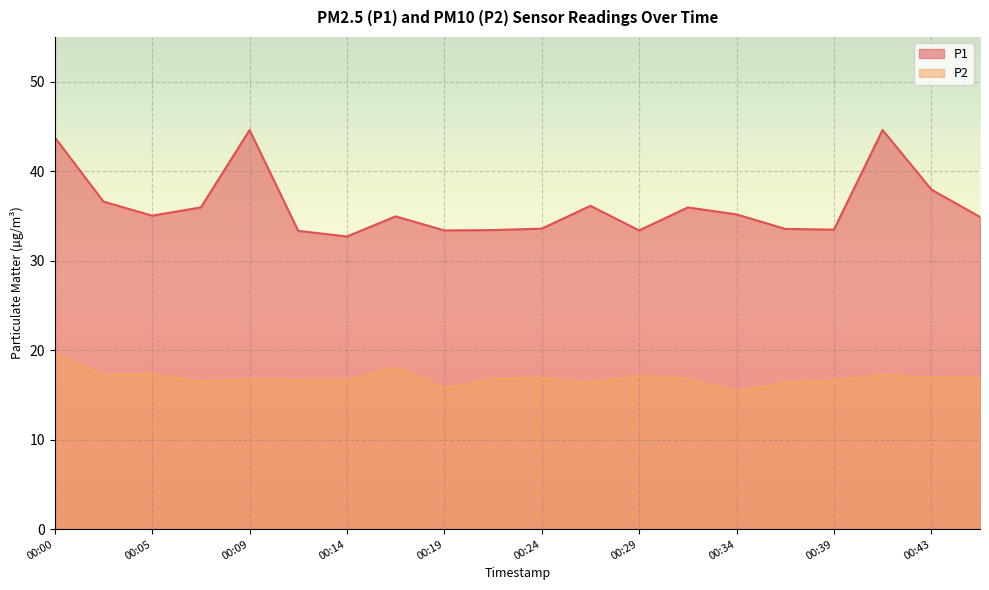

At how many categories does at least one series exceed 24?

20